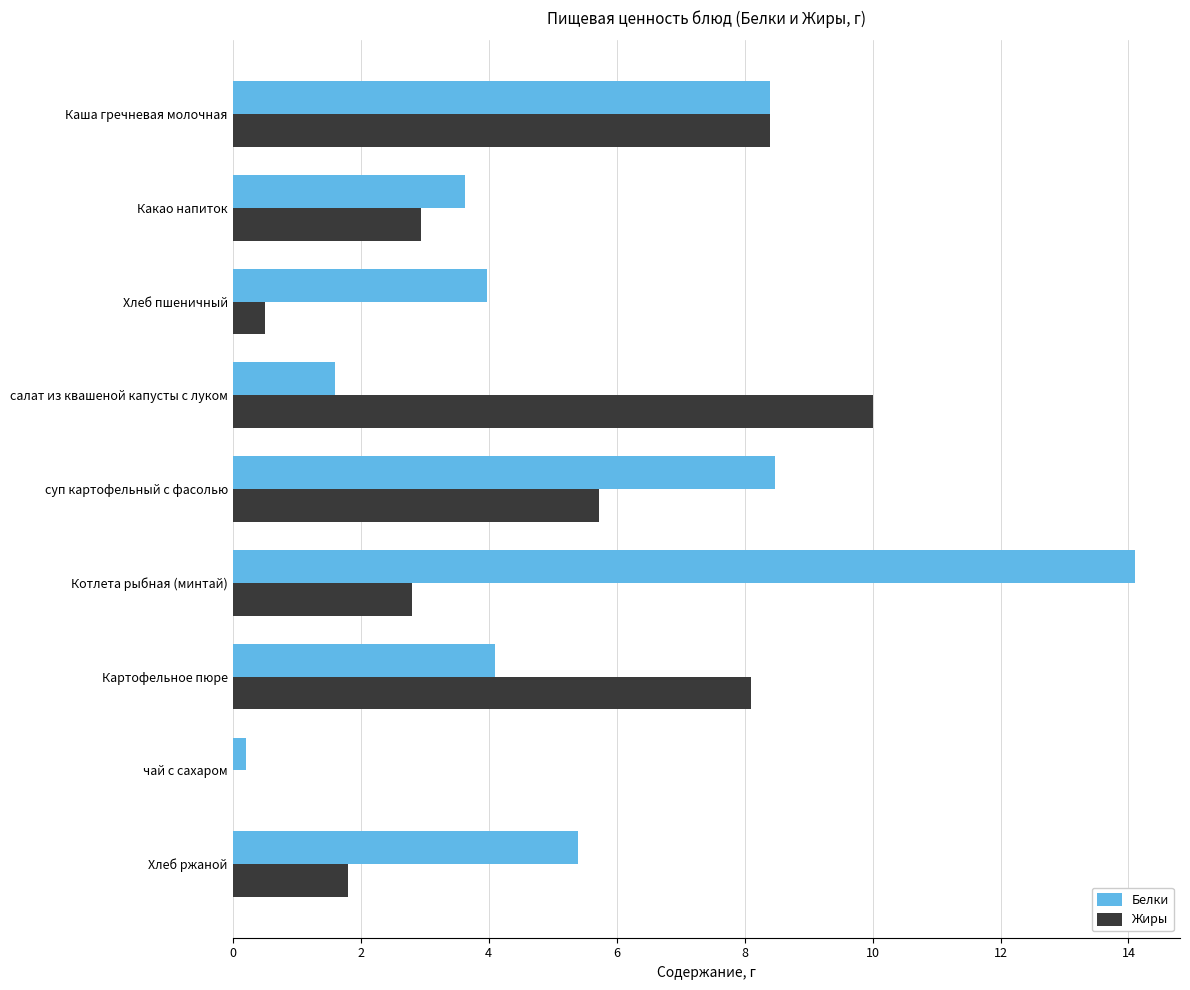

The value of Жиры at Картофельное пюре is 8.1. True or false?

True